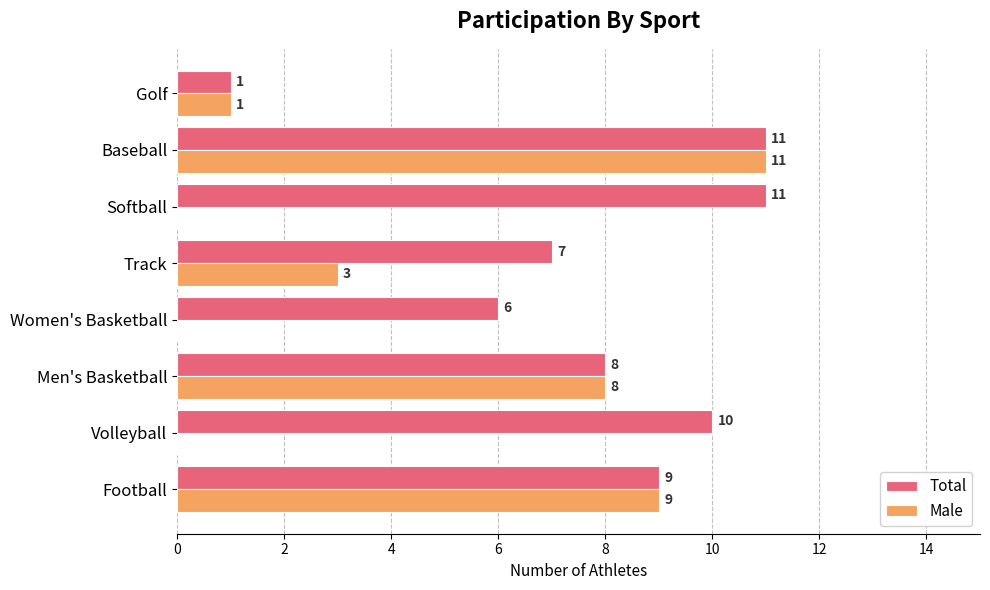

What value does the Total series have at Women's Basketball, to the nearest 5?

5